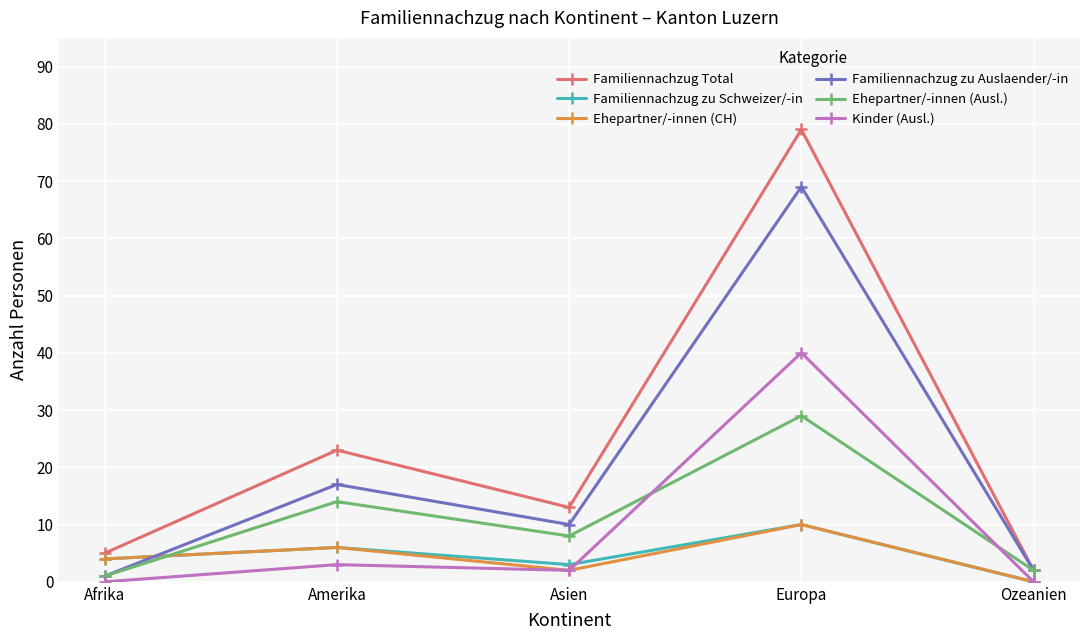

How many interior local peaks does the Familiennachzug Total series have?

2